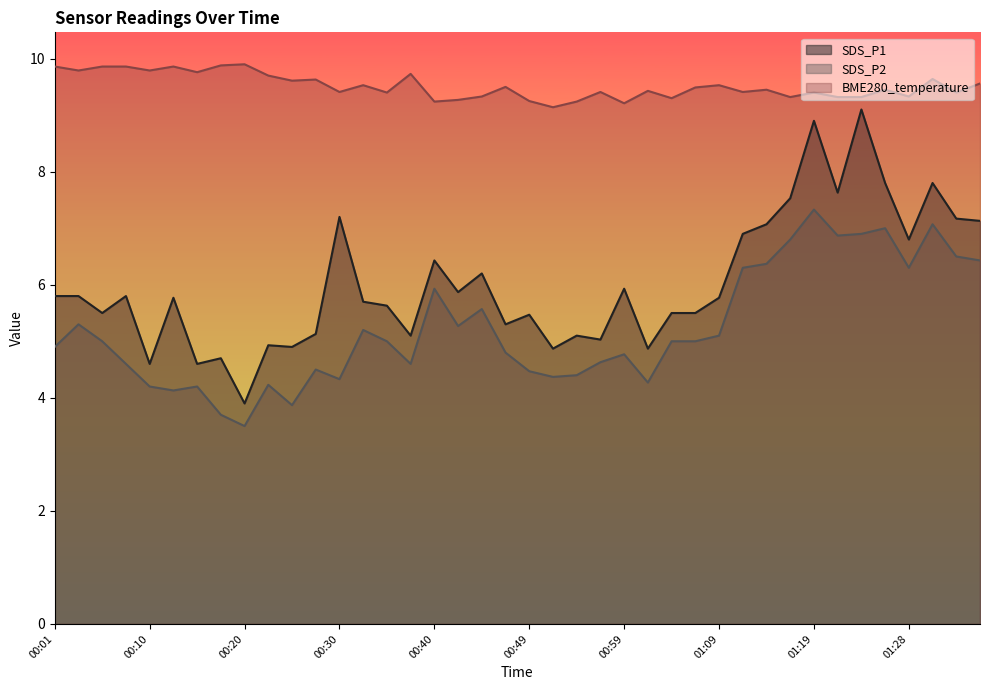

Which series has the largest total across all categories?

BME280_temperature